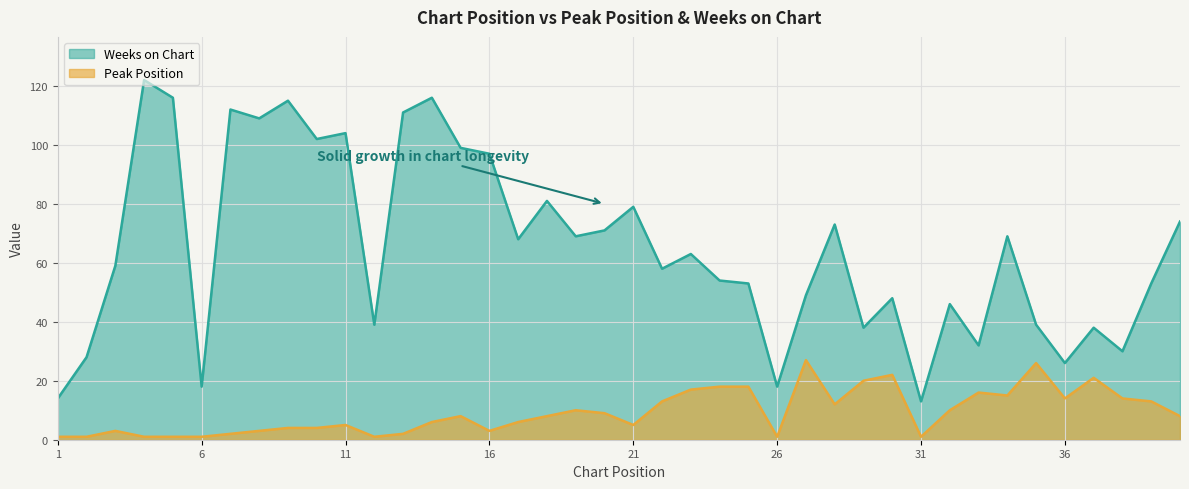

What is the value of the Weeks on Chart point at the 4th from the left?

122